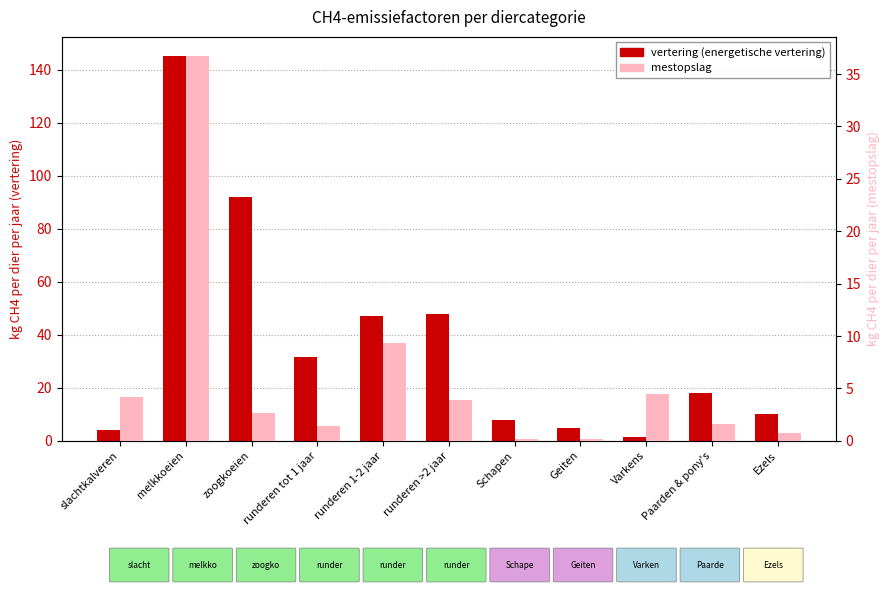

What is the total value across all series at runderen >2 jaar?

51.6